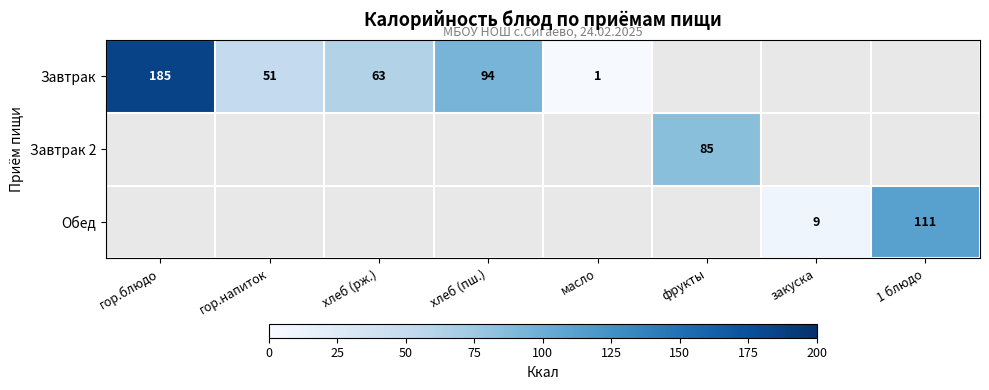

What is the difference between the Завтрак values at гор.напиток and хлеб (рж.)?

12